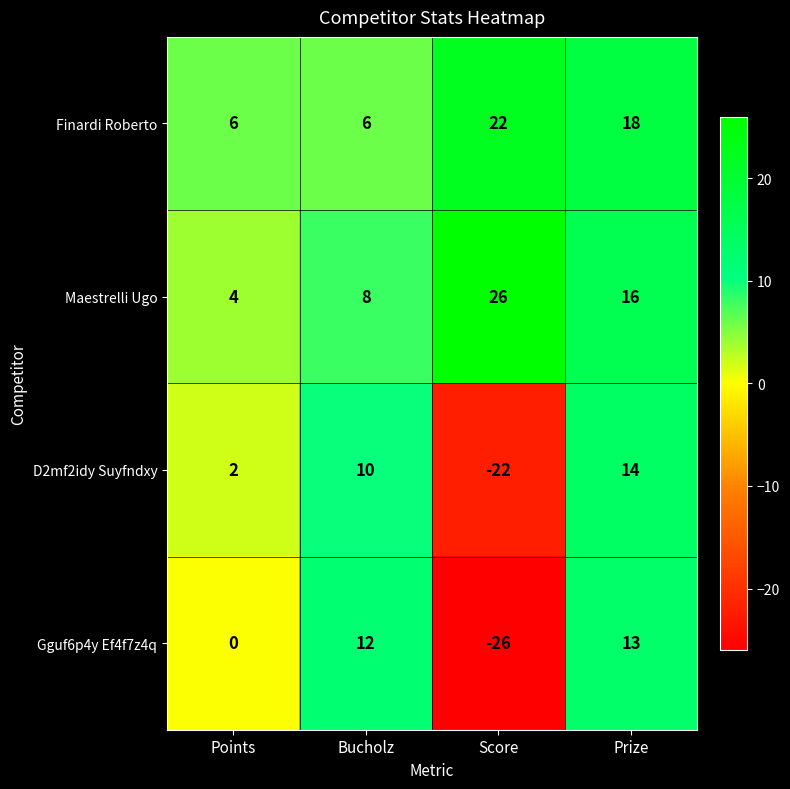

Which series has the widest spread of values?

Gguf6p4y Ef4f7z4q